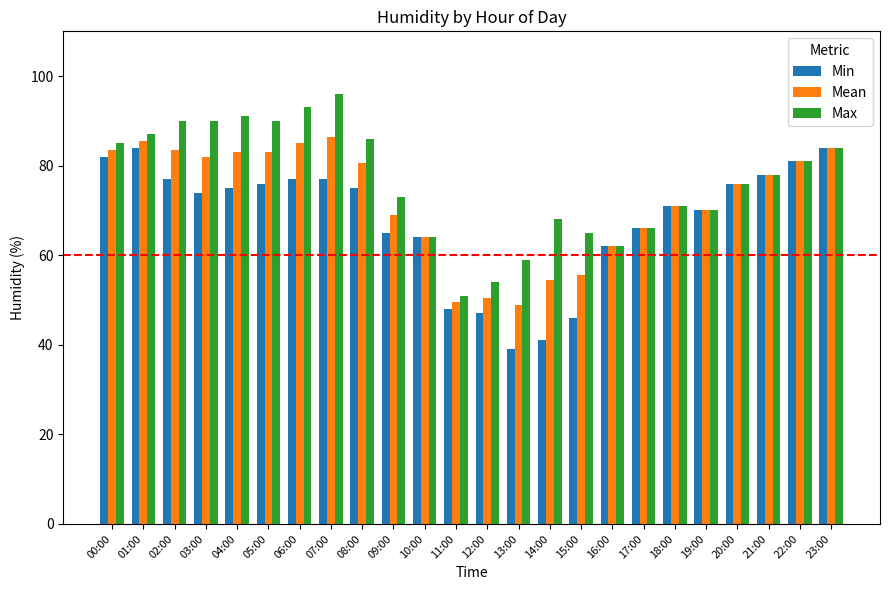

Does the chart contain stacked bars?

No